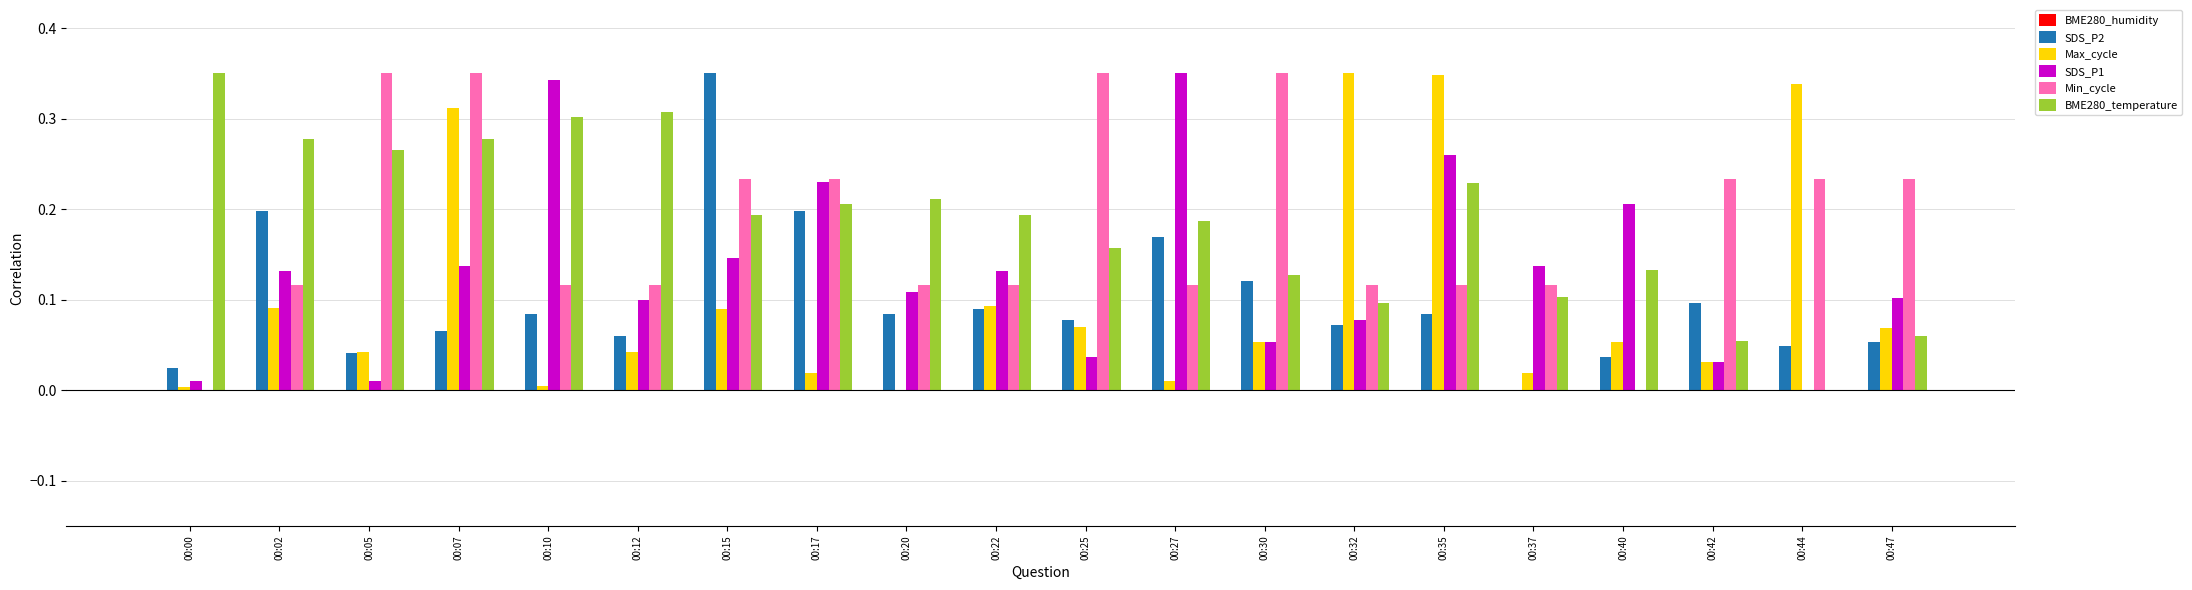

Between 00:07 and 00:30, which series saw the biggest shift?

Max_cycle